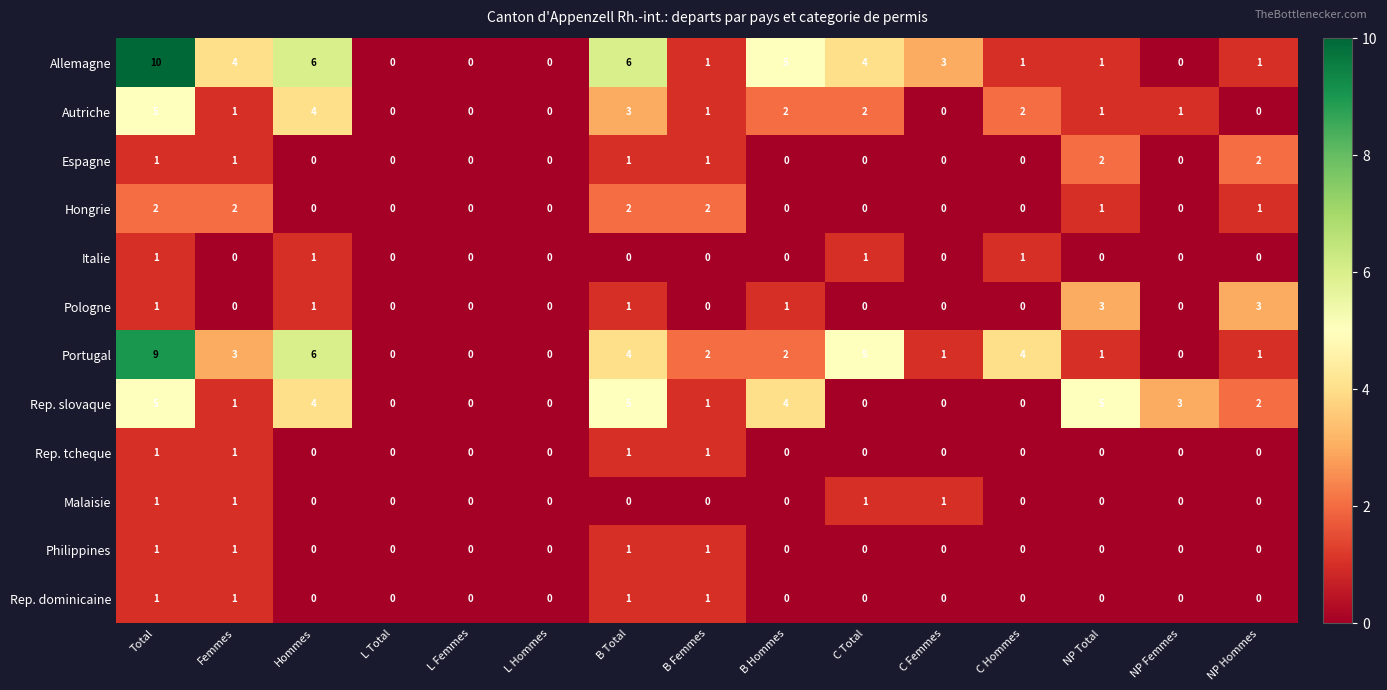

Count the Portugal values in the range 0 to 4.

12